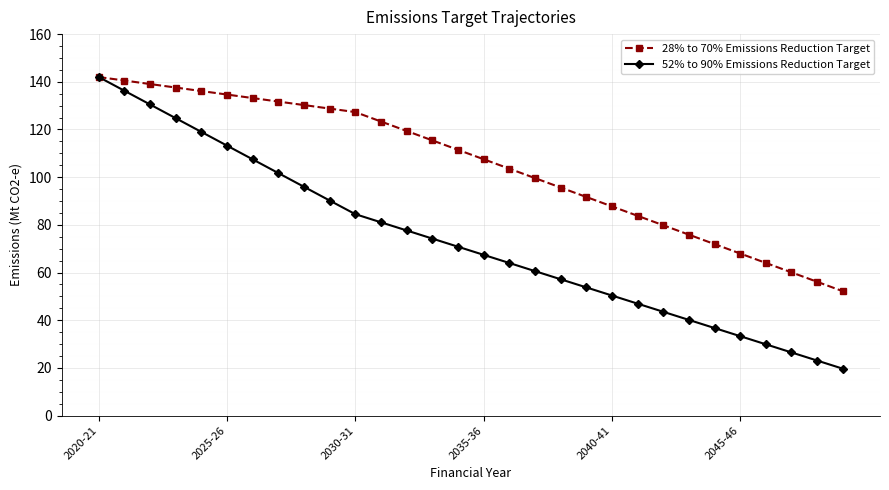

How many data points in 28% to 70% Emissions Reduction Target are above 111?

15